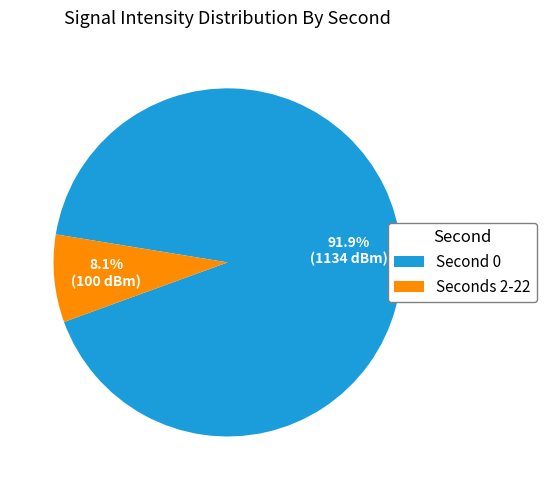

What percentage is NOT represented by Seconds 2-22?

91.9%